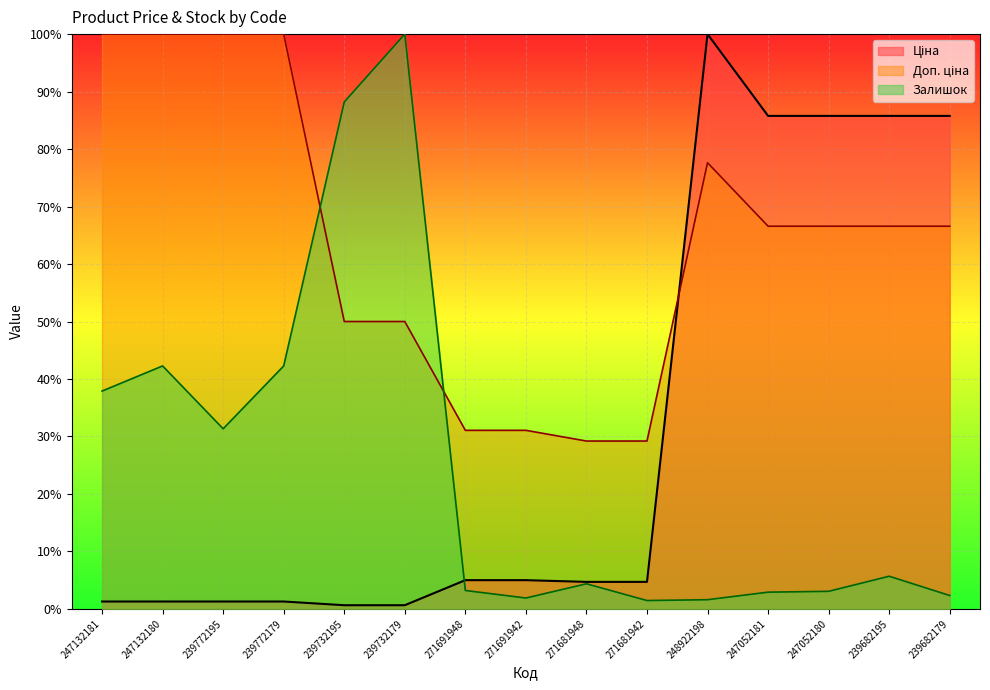

What is the spread (max minus min) of values at 271691942?

0.3